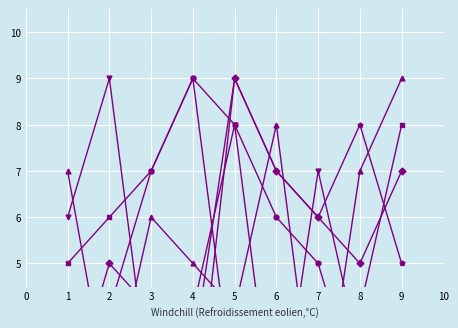

Is the value of col_5 at 2 greater than the value of col_6 at 1?

Yes